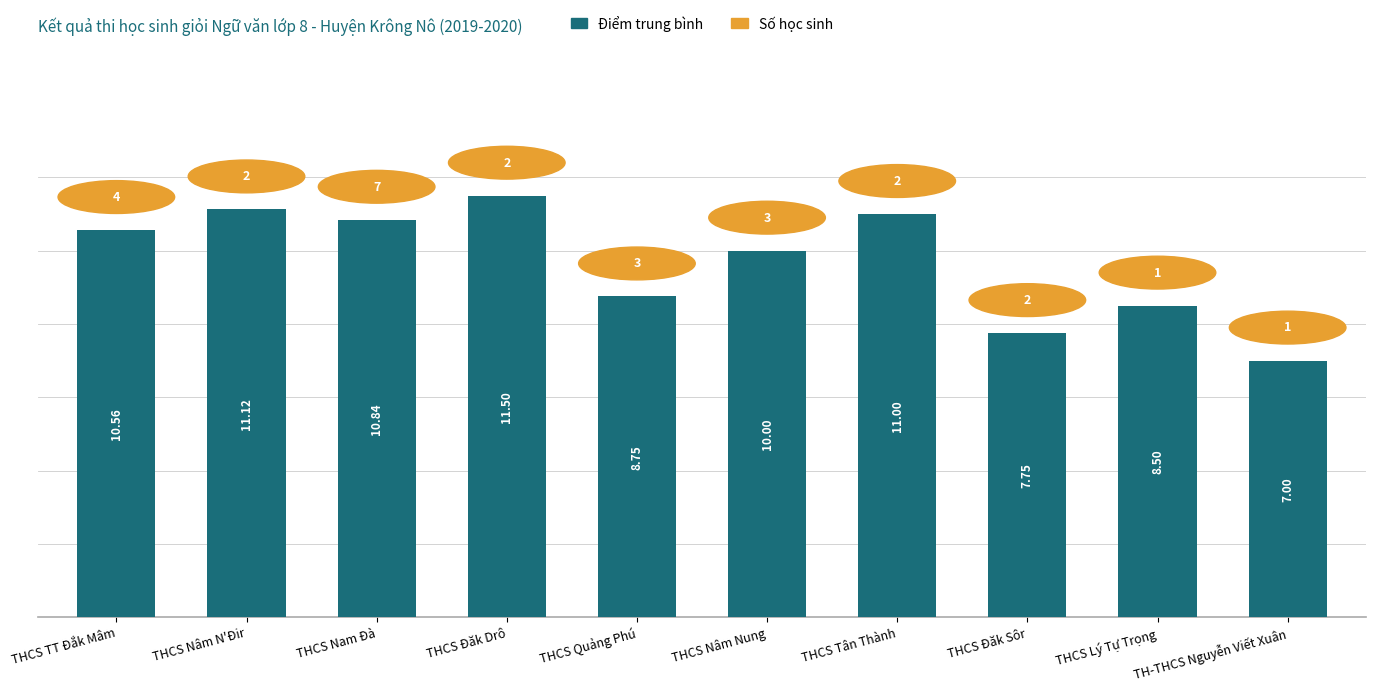

Is it true that the value at THCS Quảng Phú is 12.1?

False